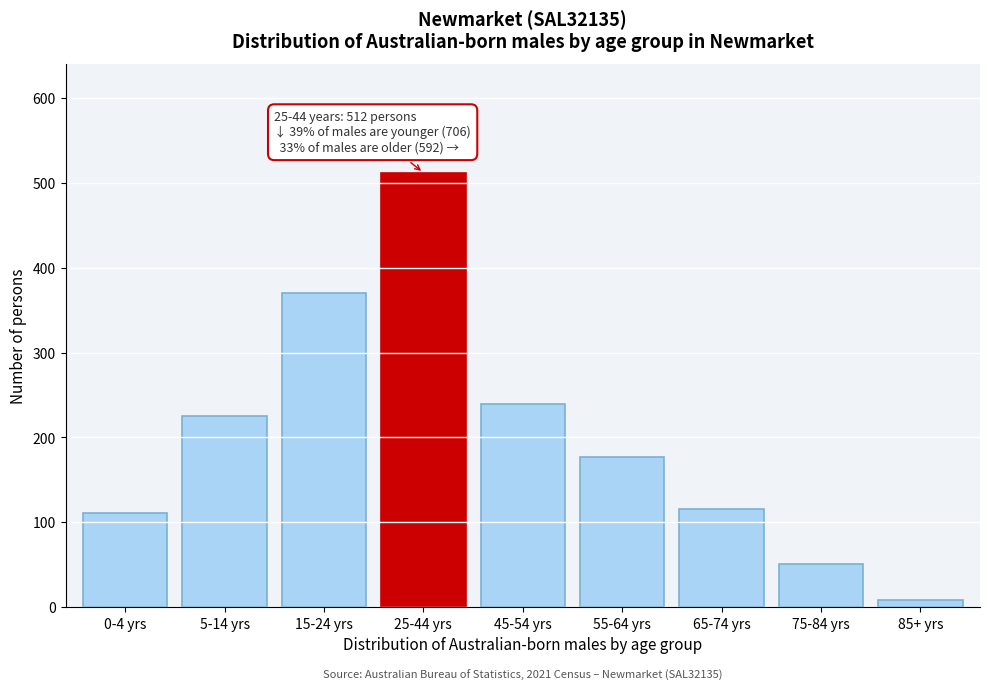

Reading left to right, extract all data points from this chart.

0-4 yrs=111	5-14 yrs=225	15-24 yrs=370	25-44 yrs=512	45-54 yrs=240	55-64 yrs=177	65-74 yrs=116	75-84 yrs=51	85+ yrs=8